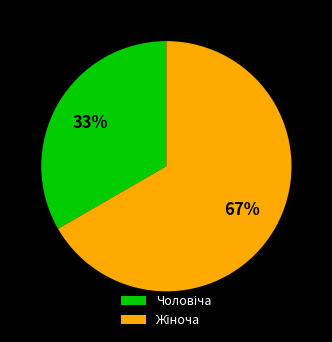

Is there a majority slice in this chart?

Yes